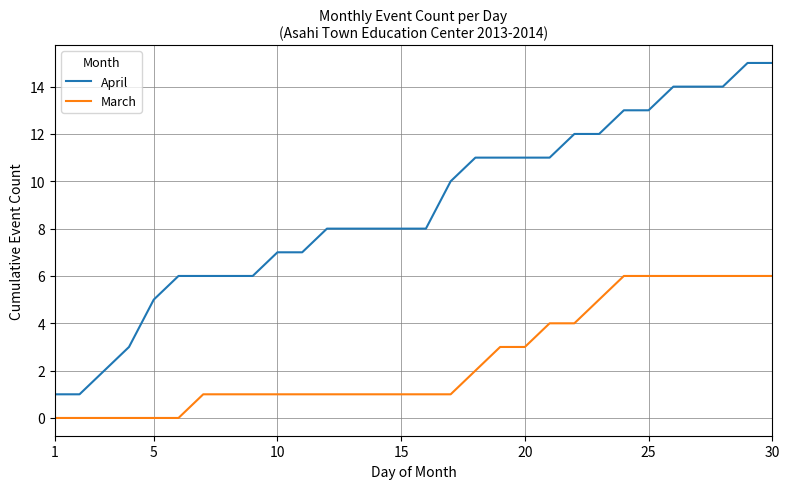

Rank the series by their maximum value, from lowest to highest.

March, April